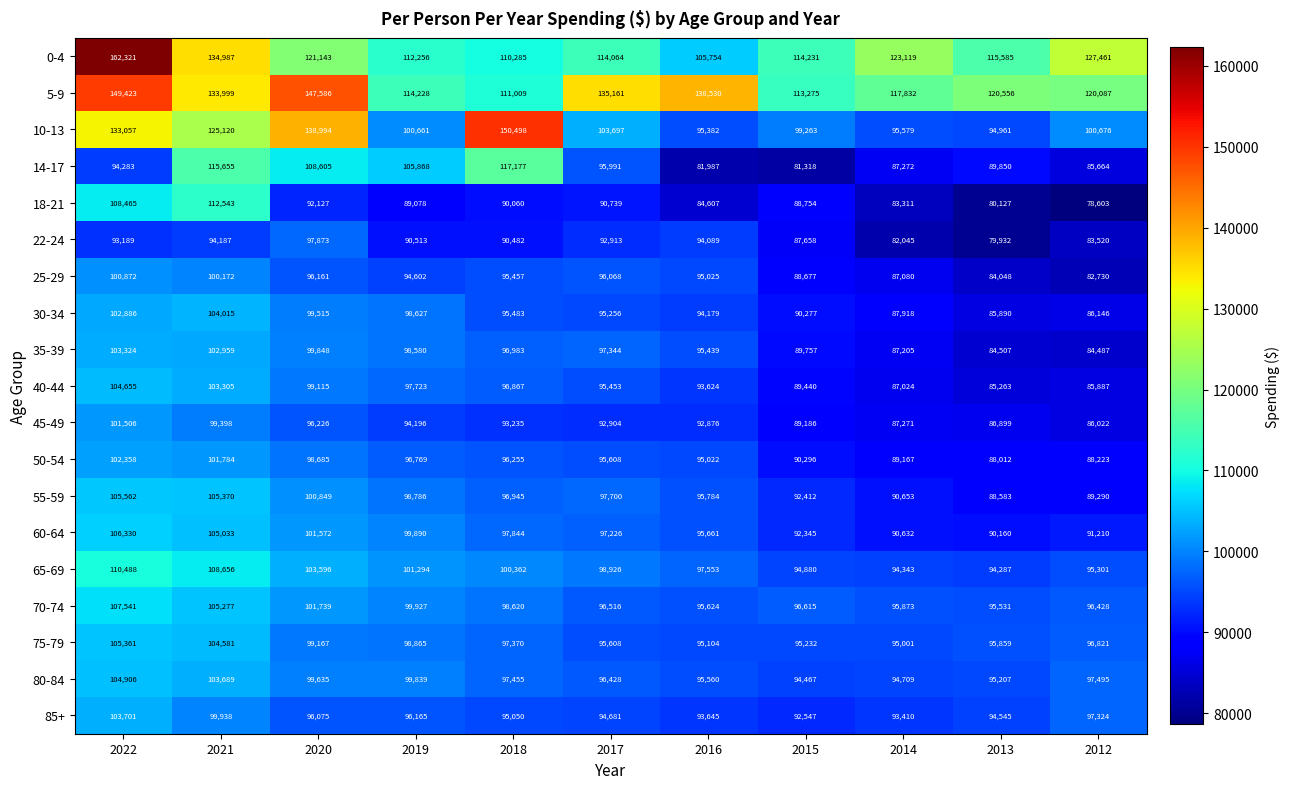

What is the average value of the 25-29 series?

92808